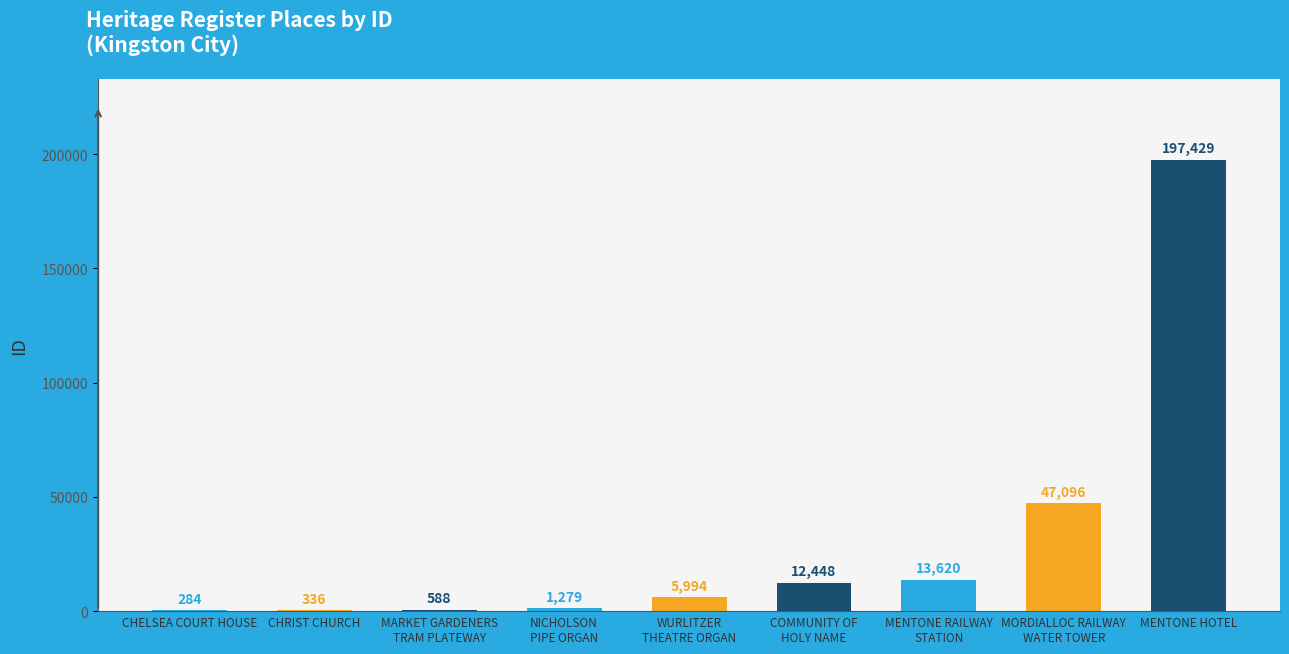

How many bars are there in total?

9